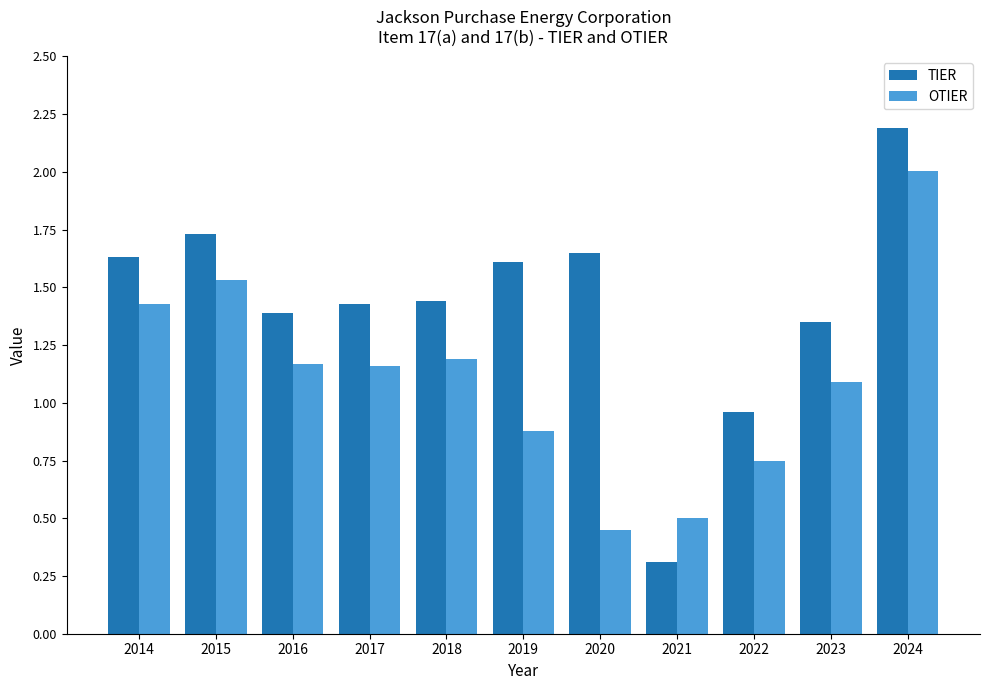

What are all the series names shown in the legend?

TIER, OTIER